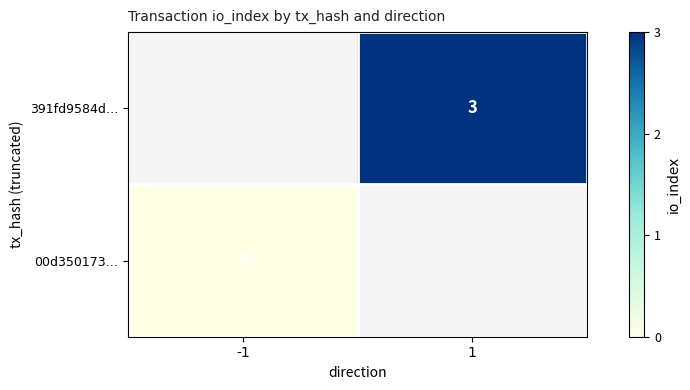

How many categories are shown in the chart?

2